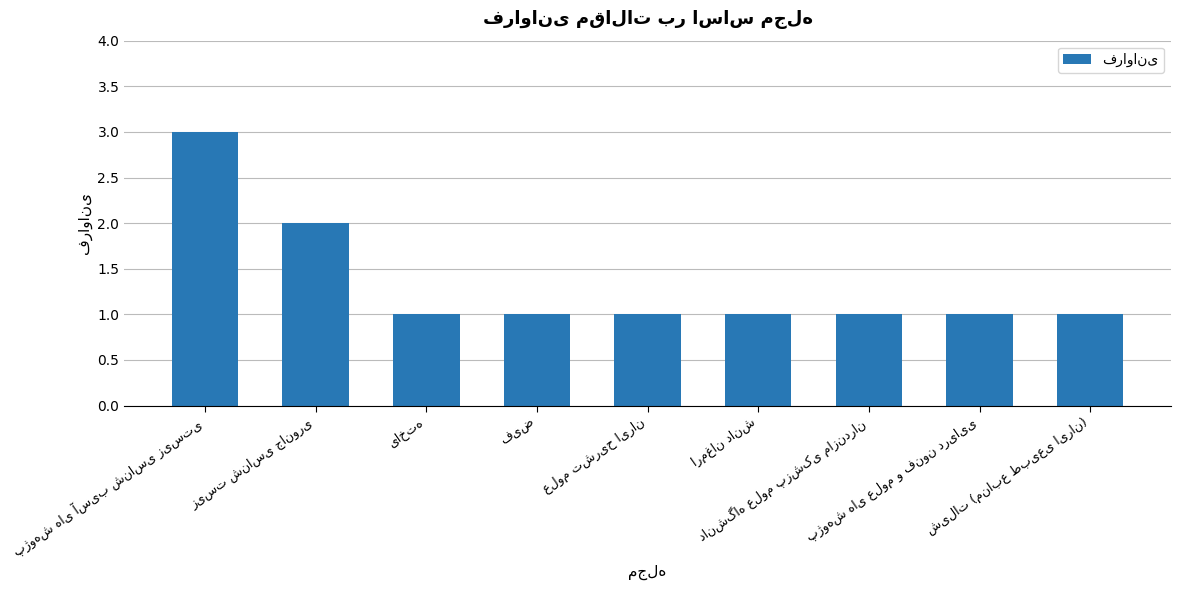

What is the sum of all values?

12